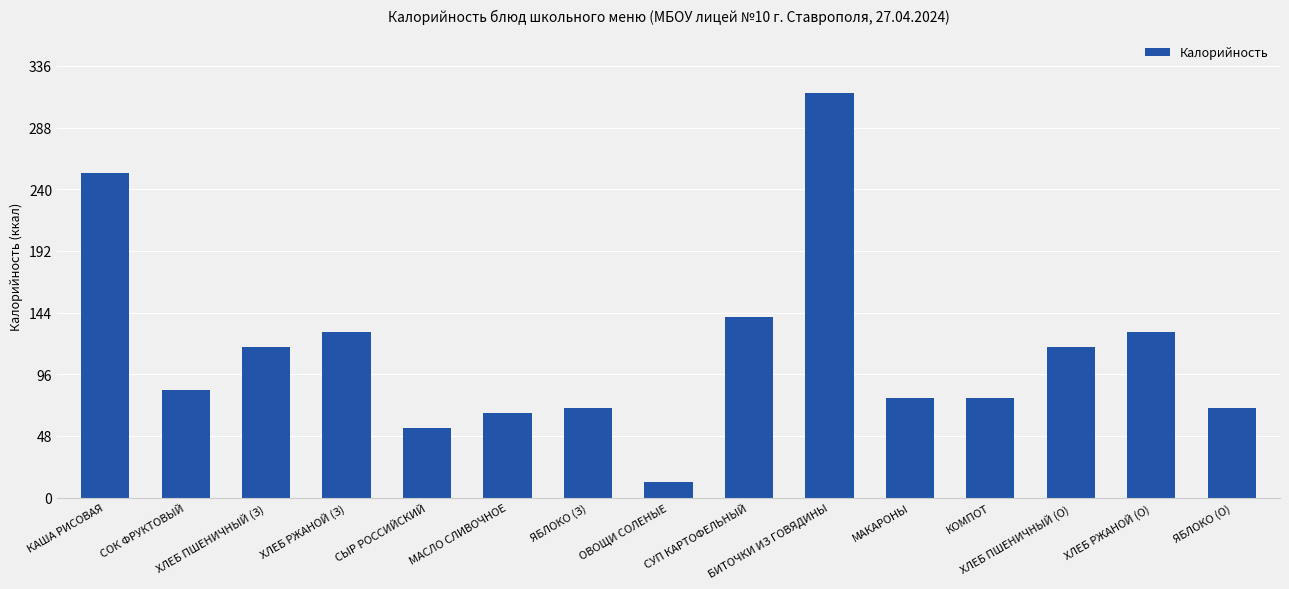

Approximately how many times larger is the value at КАША РИСОВАЯ compared to БИТОЧКИ ИЗ ГОВЯДИНЫ?

0.8